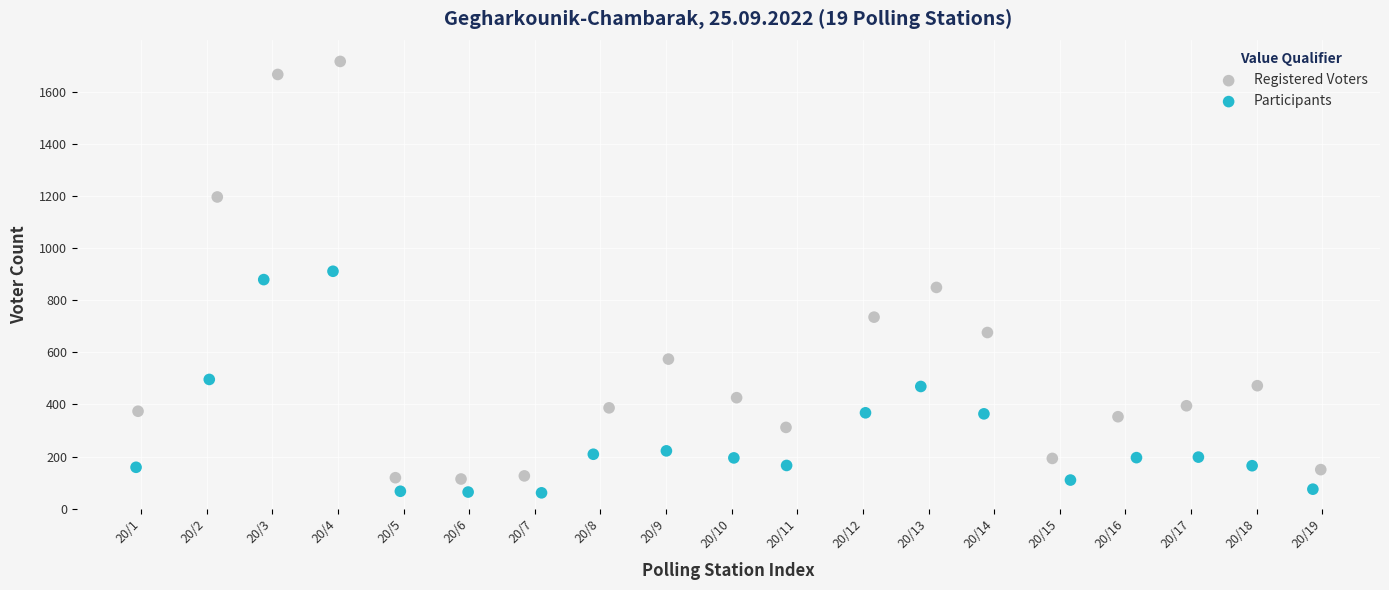

Which series contains the highest Y value?

Registered Voters